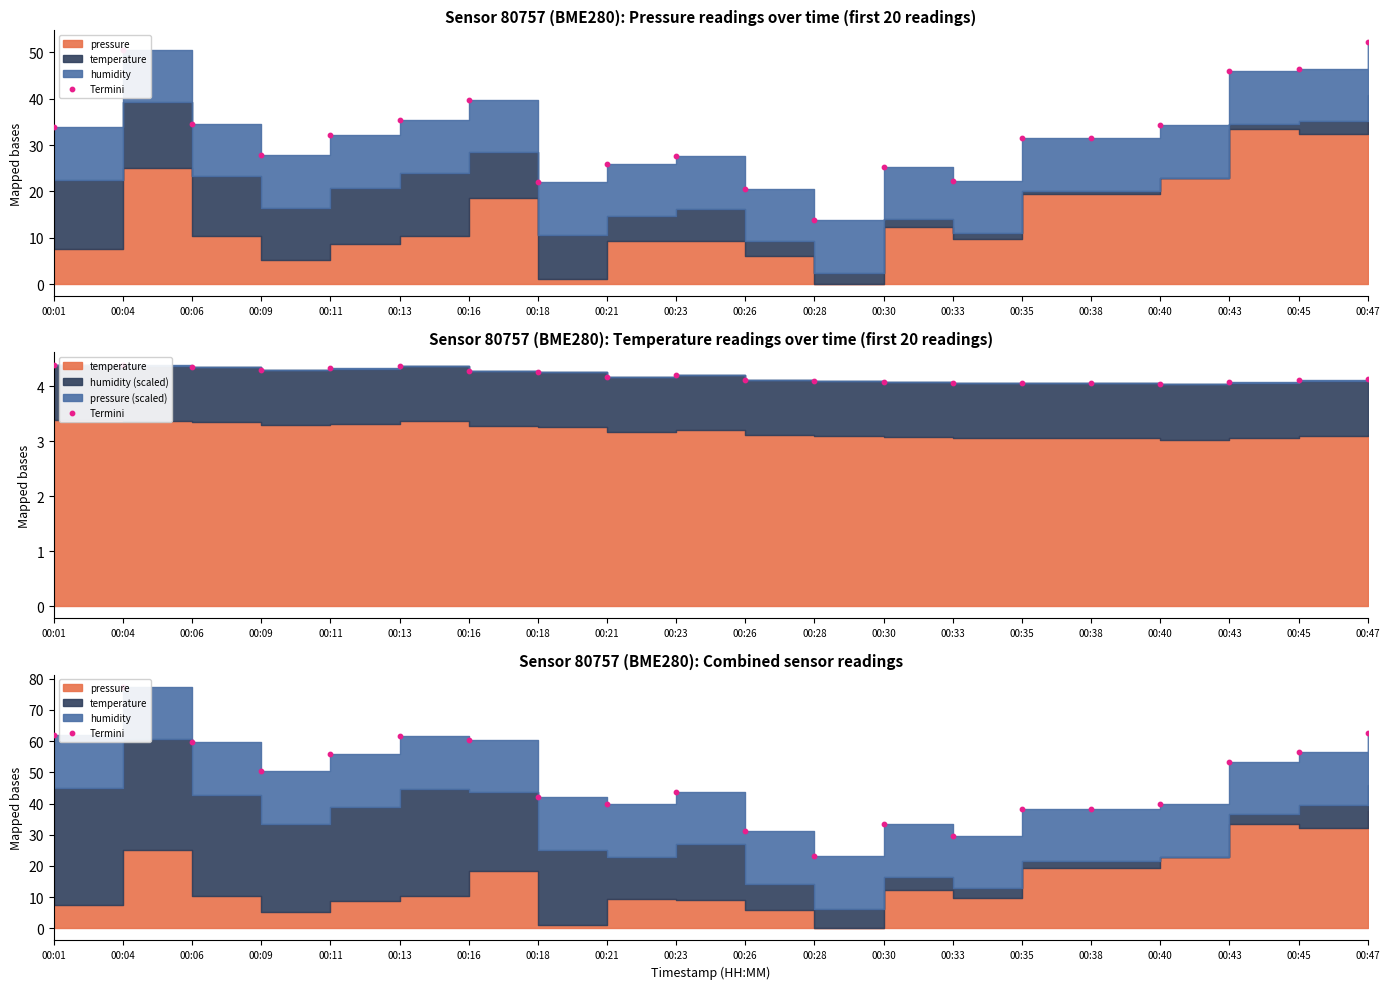

Which has a higher value, 00:21 or 00:35?

00:21